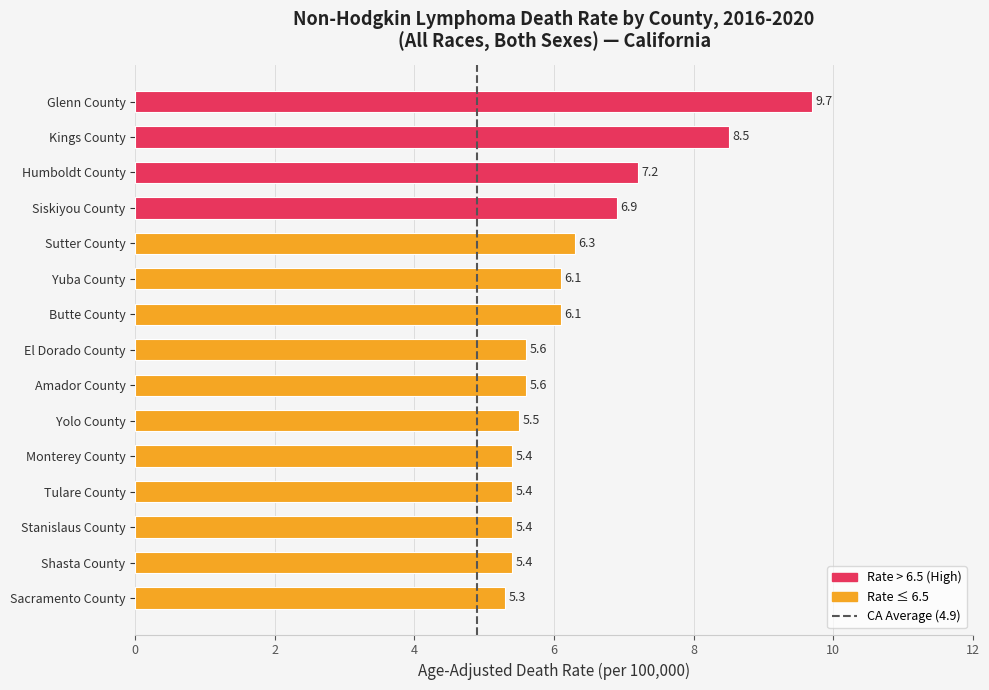

True or false: the data shows 5.6 at El Dorado County.

True